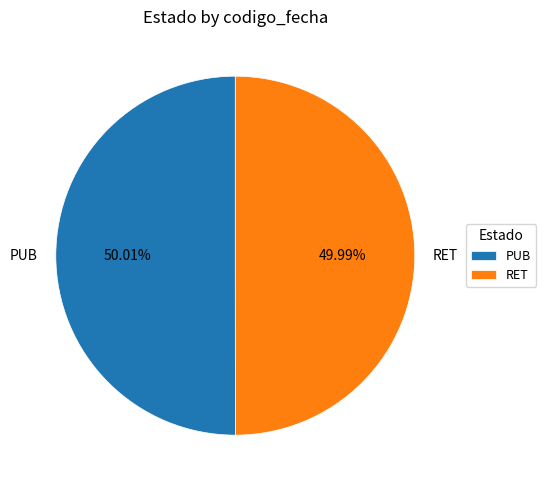

How much of the chart is everything except RET?

50.0%